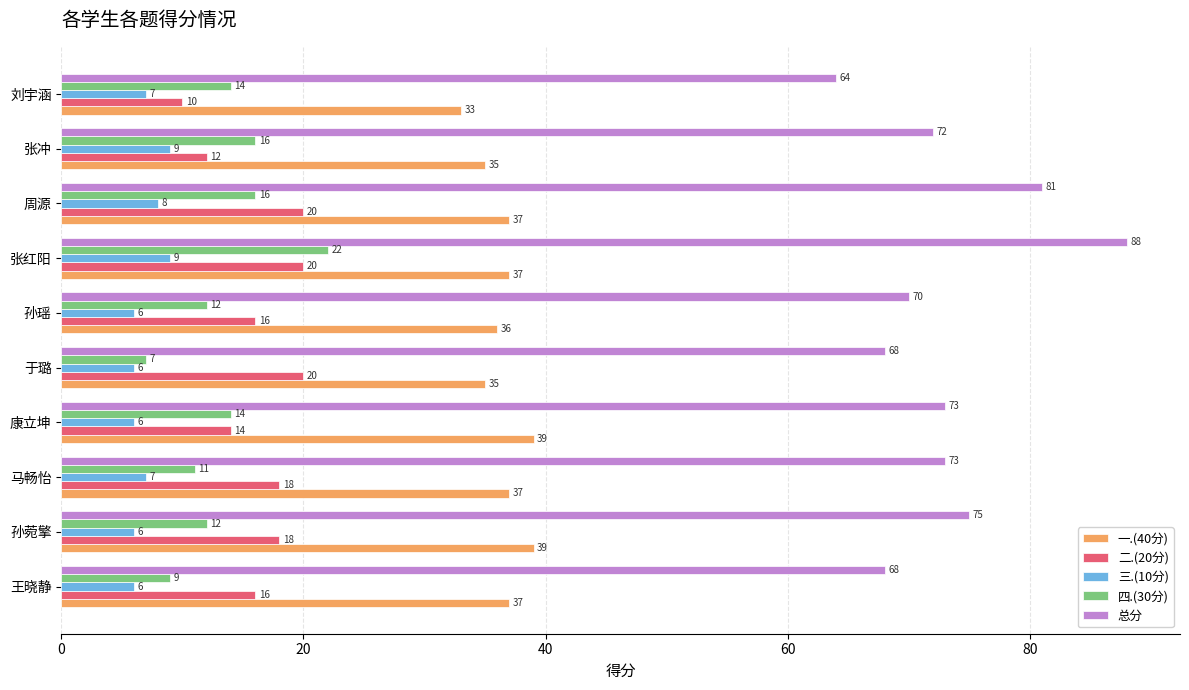

At how many categories does at least one series exceed 43?

10